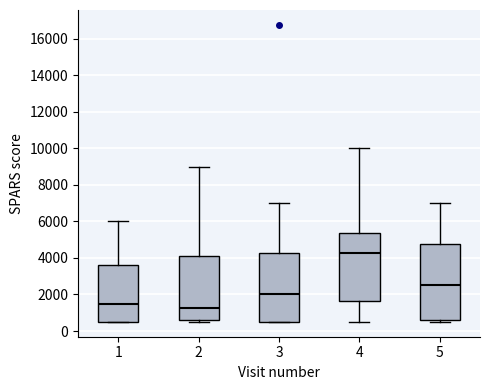

Comparing the boxes themselves (not the whiskers), which one is the tallest?

5